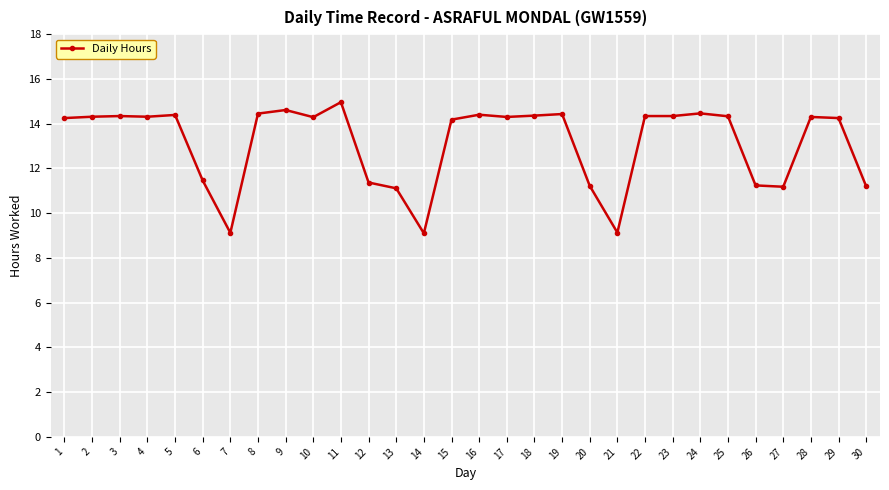

How many data points are less than 14?

10